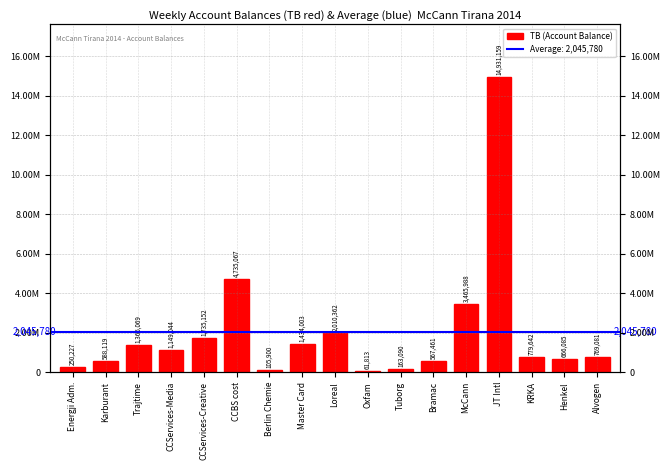

Is it true that the value at Berlin Chemie is 105900.0?

True